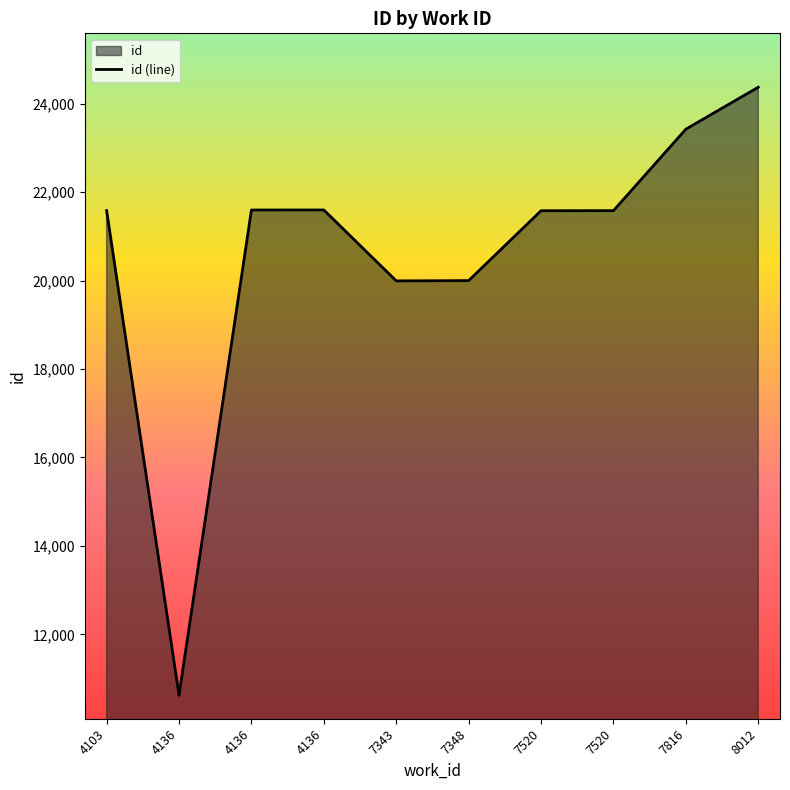

What is the smallest value displayed?

10623